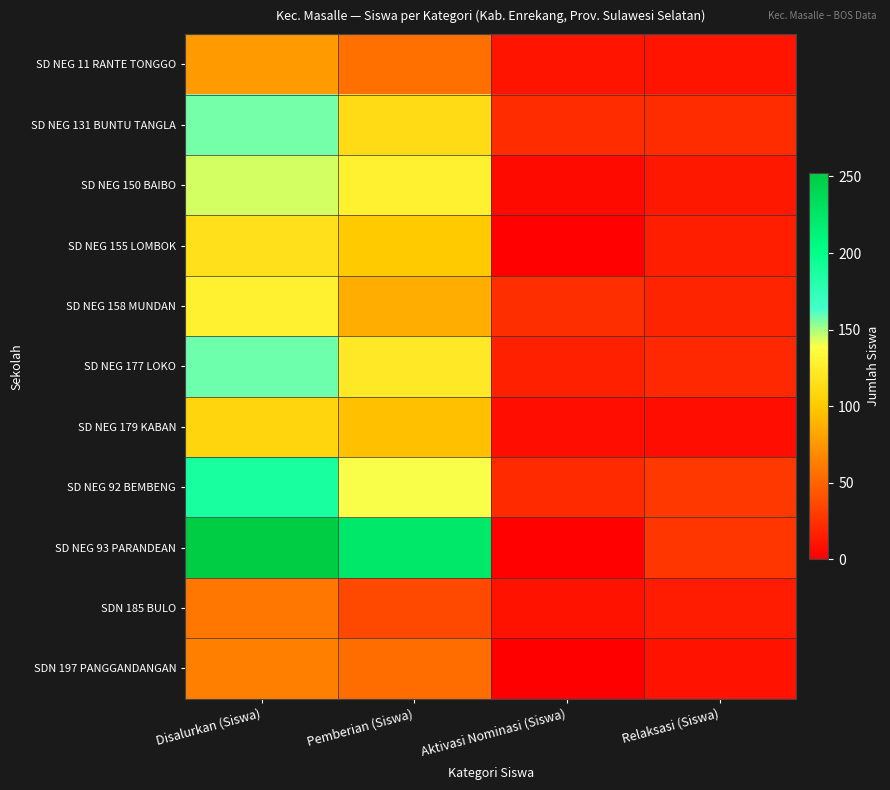

Reading right to left, what are all the values shown in this chart?

SD NEG 11 RANTE TONGGO: Relaksasi (Siswa)=10	Aktivasi Nominasi (Siswa)=10	Pemberian (Siswa)=56	Disalurkan (Siswa)=76
SD NEG 131 BUNTU TANGLA: Relaksasi (Siswa)=22	Aktivasi Nominasi (Siswa)=22	Pemberian (Siswa)=113	Disalurkan (Siswa)=157
SD NEG 150 BAIBO: Relaksasi (Siswa)=12	Aktivasi Nominasi (Siswa)=5	Pemberian (Siswa)=127	Disalurkan (Siswa)=144
SD NEG 155 LOMBOK: Relaksasi (Siswa)=15	Aktivasi Nominasi (Siswa)=1	Pemberian (Siswa)=100	Disalurkan (Siswa)=116
SD NEG 158 MUNDAN: Relaksasi (Siswa)=18	Aktivasi Nominasi (Siswa)=23	Pemberian (Siswa)=86	Disalurkan (Siswa)=127
SD NEG 177 LOKO: Relaksasi (Siswa)=20	Aktivasi Nominasi (Siswa)=16	Pemberian (Siswa)=122	Disalurkan (Siswa)=158
SD NEG 179 KABAN: Relaksasi (Siswa)=7	Aktivasi Nominasi (Siswa)=7	Pemberian (Siswa)=95	Disalurkan (Siswa)=109
SD NEG 92 BEMBENG: Relaksasi (Siswa)=28	Aktivasi Nominasi (Siswa)=21	Pemberian (Siswa)=139	Disalurkan (Siswa)=188
SD NEG 93 PARANDEAN: Relaksasi (Siswa)=27	Aktivasi Nominasi (Siswa)=1	Pemberian (Siswa)=224	Disalurkan (Siswa)=252
SDN 185 BULO: Relaksasi (Siswa)=14	Aktivasi Nominasi (Siswa)=9	Pemberian (Siswa)=36	Disalurkan (Siswa)=59
SDN 197 PANGGANDANGAN: Relaksasi (Siswa)=9	Aktivasi Nominasi (Siswa)=0	Pemberian (Siswa)=54	Disalurkan (Siswa)=63